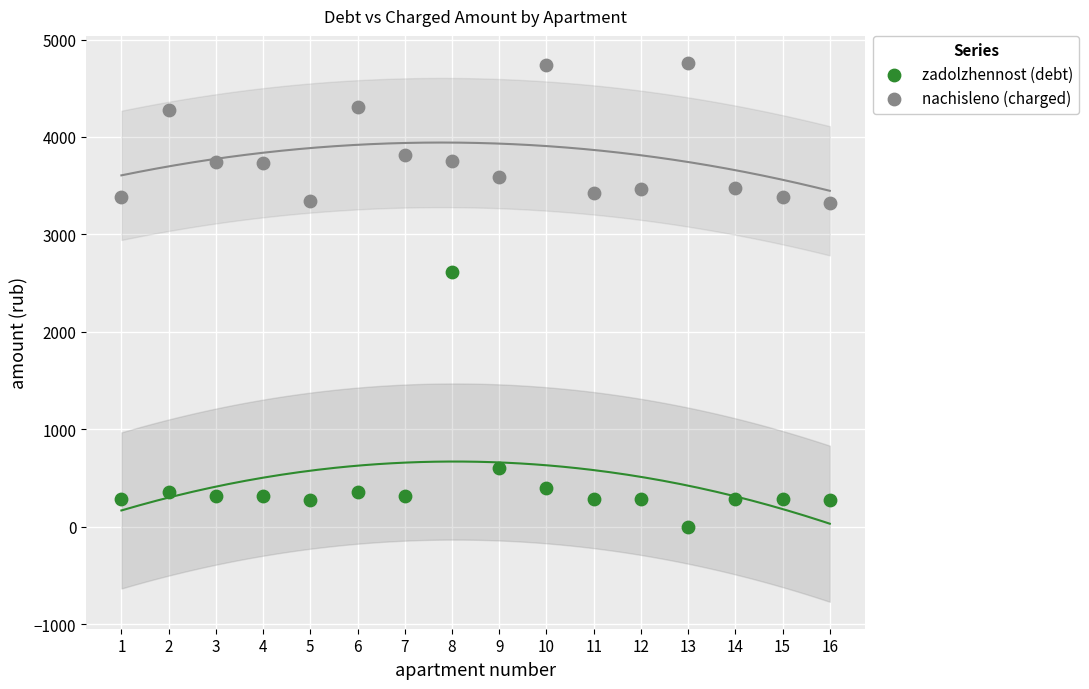

Across all data points, what is the range of X values (max minus min)?

15.0